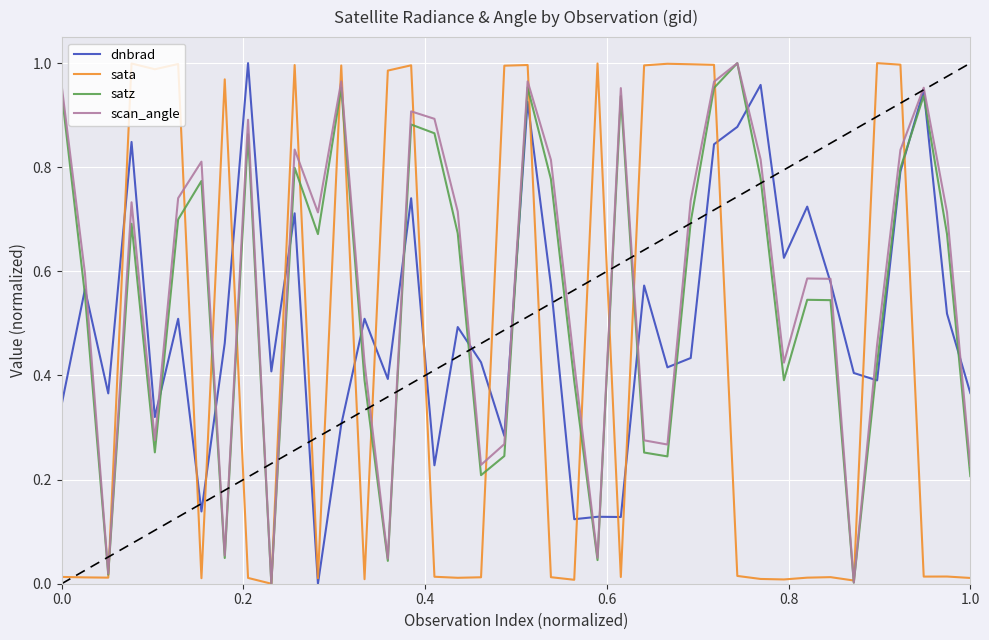

Is this an area chart (filled region under the line)?

No